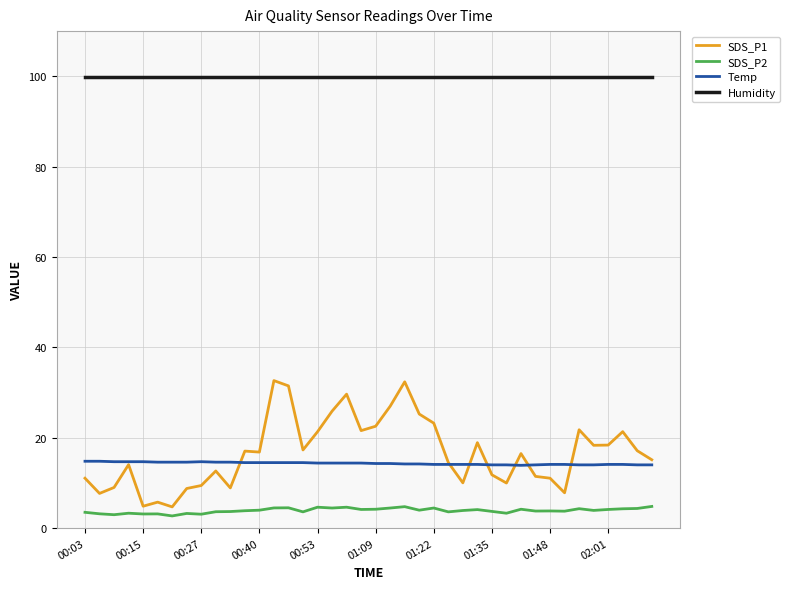

Which series has the largest total across all categories?

Humidity